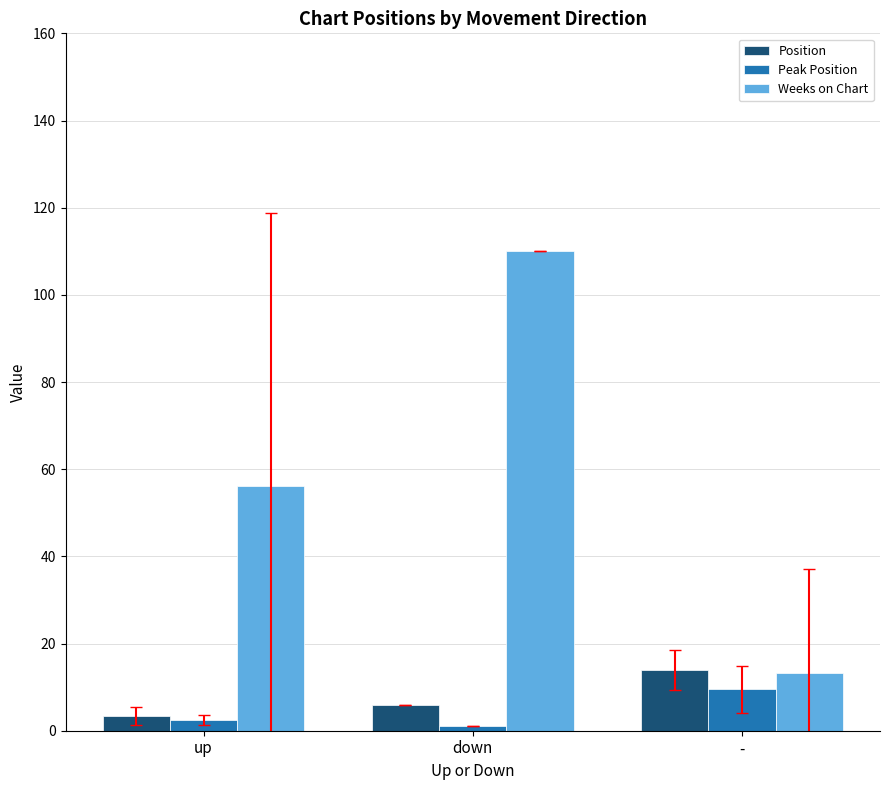

Does the chart contain any negative values?

No